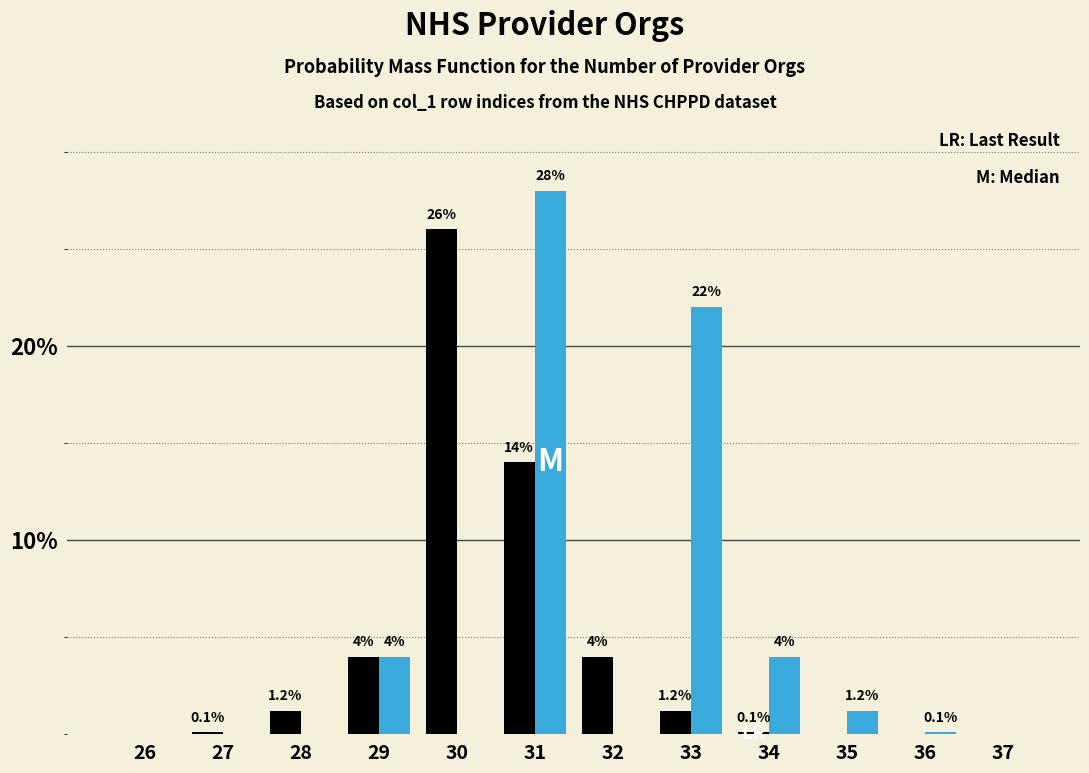

What is the greatest value displayed?

28.0